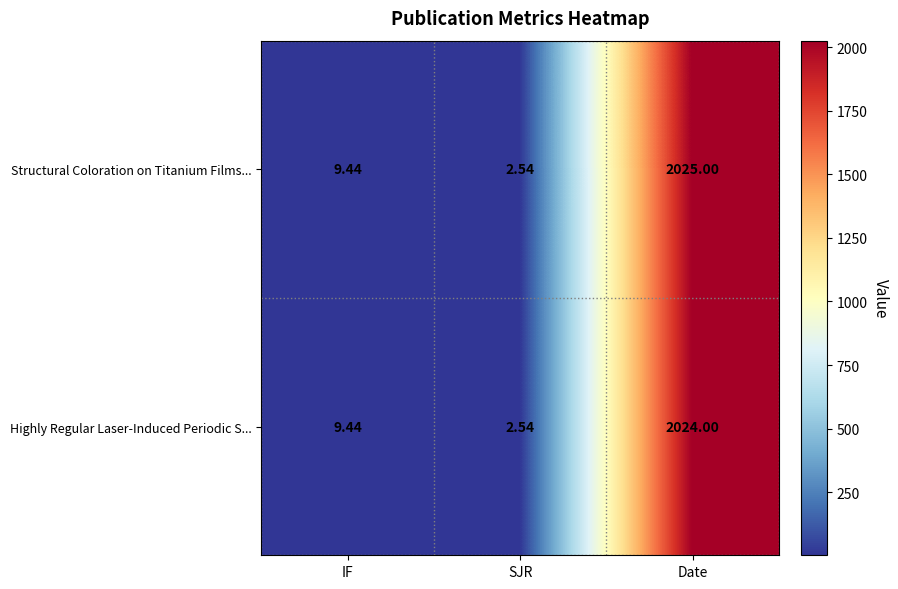

Where does the Structural Coloration on Titanium Films... series first go above 9?

IF